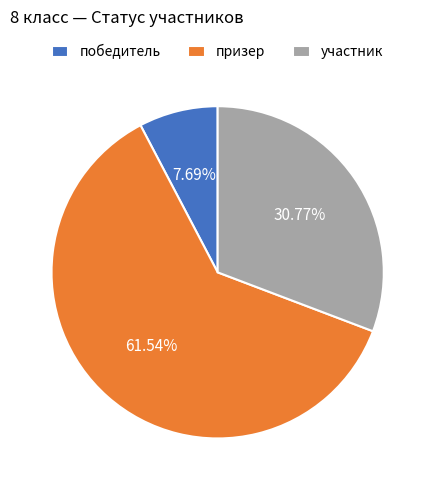

To the nearest percent, what percentage of the pie is участник?

31%